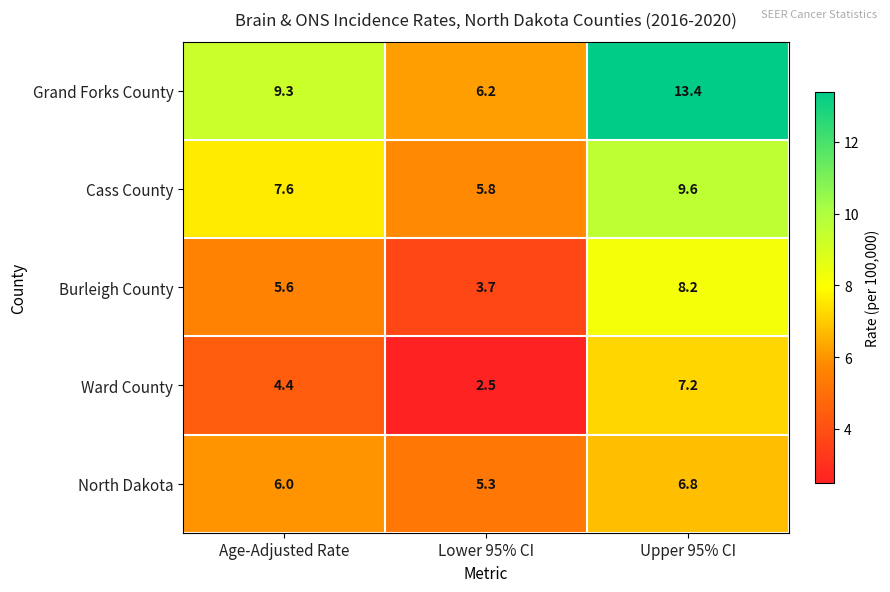

Count the number of categories in the chart.

3